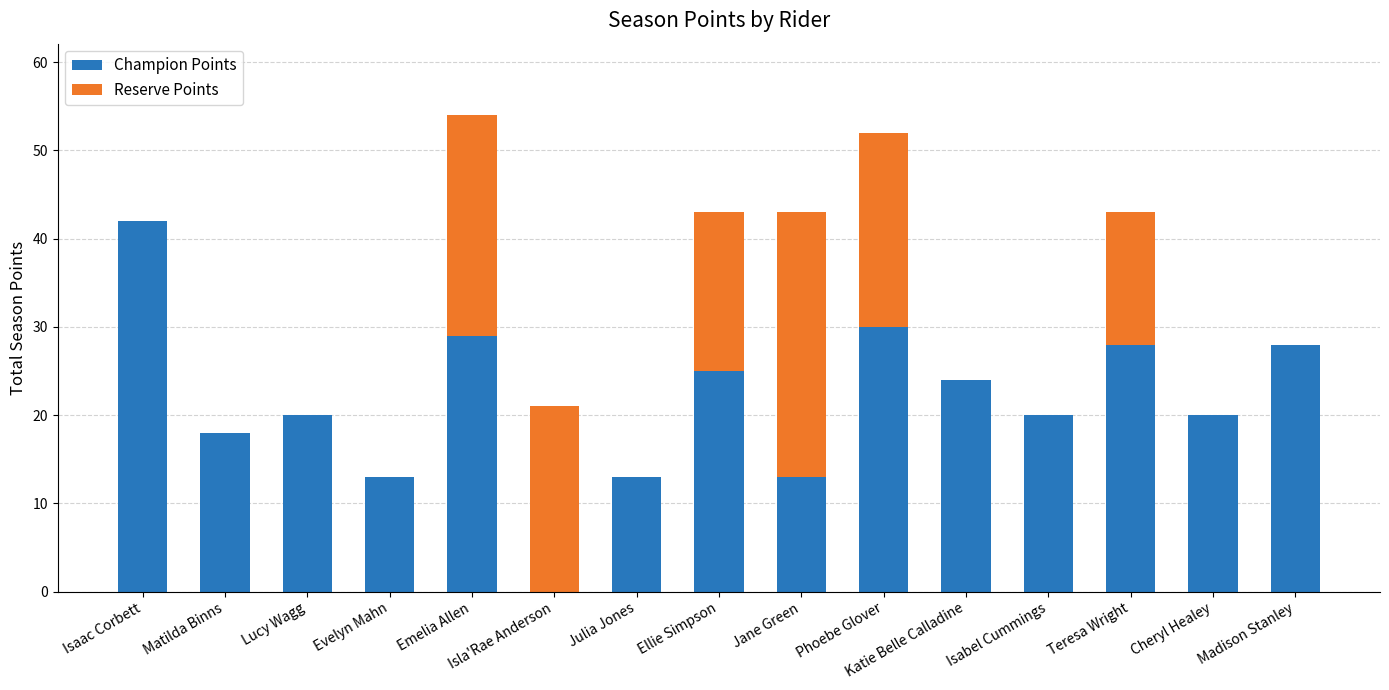

The value of Champion Points at Isabel Cummings is 20. True or false?

True